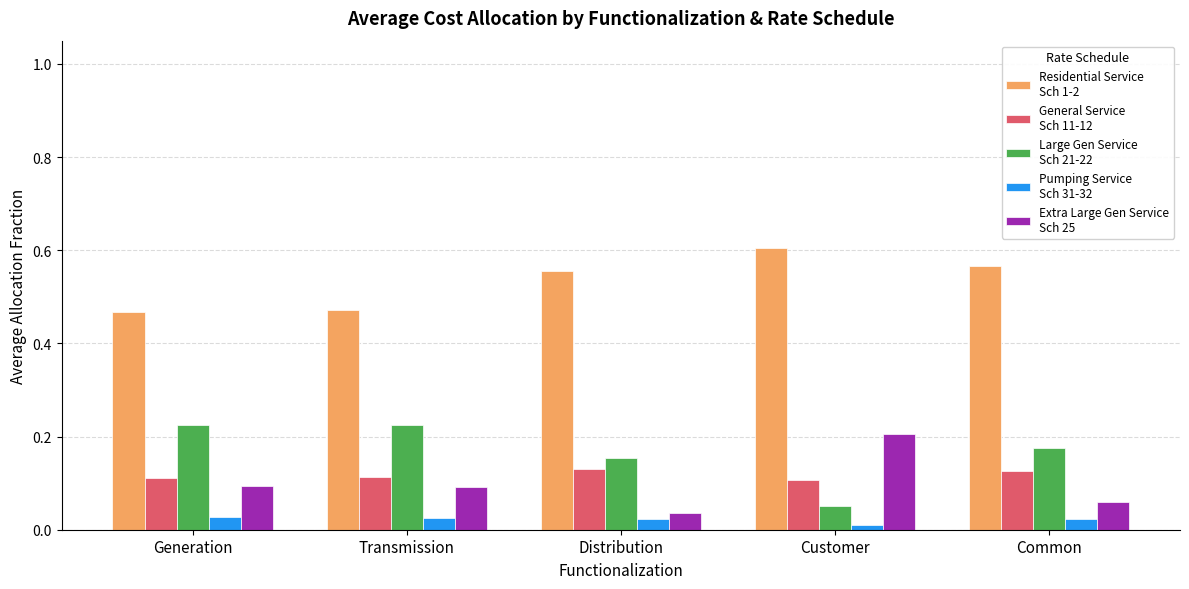

What is the total value across all series at Transmission?

0.9